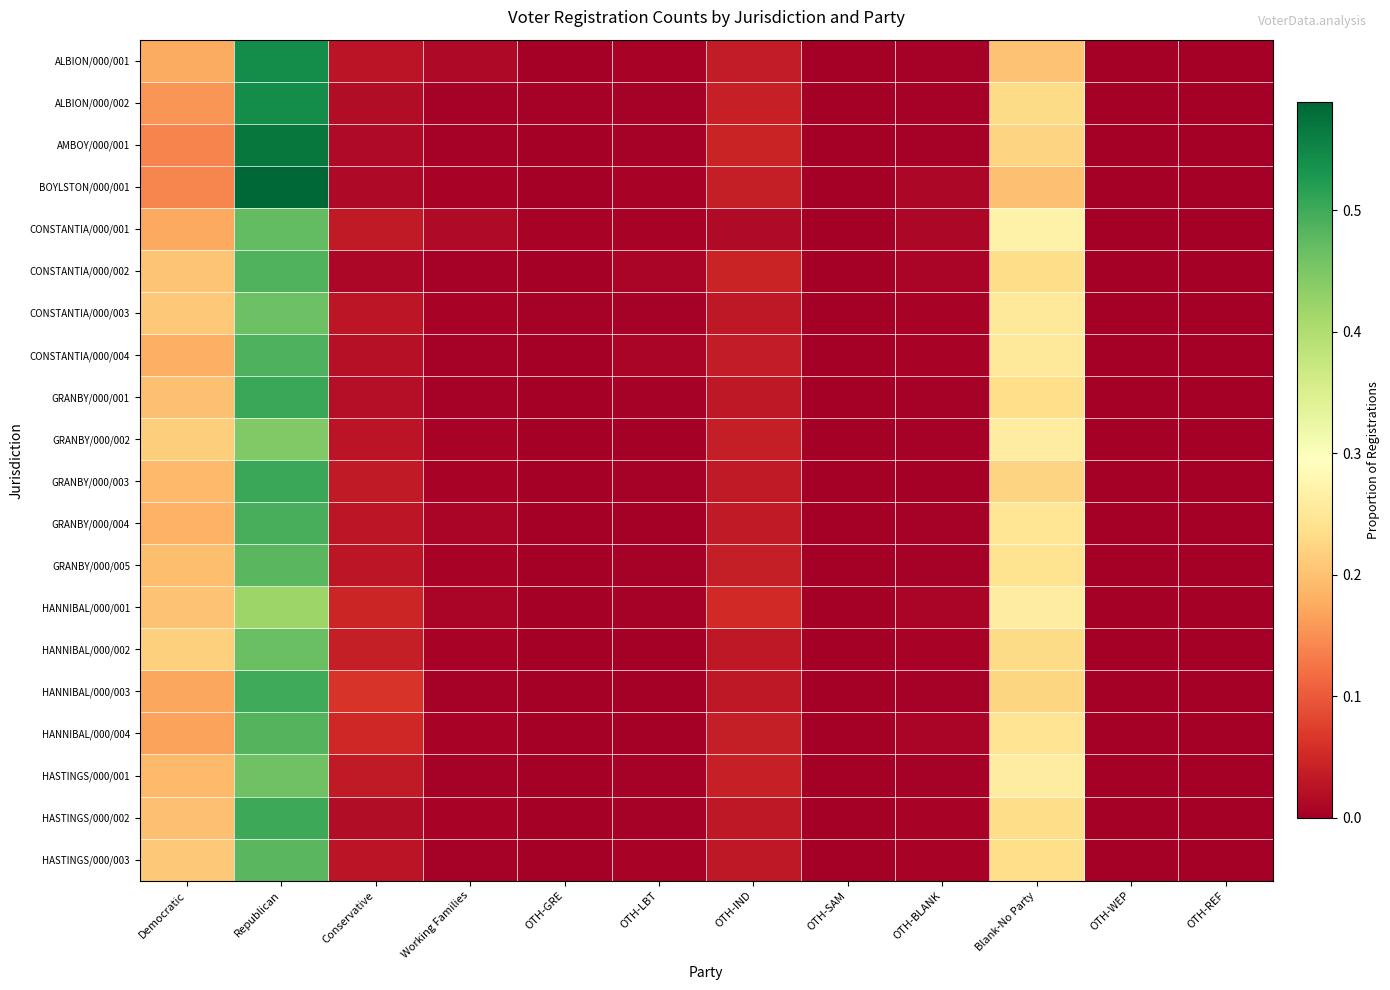

Reading left to right, transcribe all the data shown in this chart.

ALBION/000/001: Democratic=0.2	Republican=0.5	Conservative=0.0	Working Families=0.0	OTH-GRE=0.0	OTH-LBT=0.0	OTH-IND=0.0	OTH-SAM=0.0	OTH-BLANK=0.0	Blank-No Party=0.2	OTH-WEP=0.0	OTH-REF=0.0
ALBION/000/002: Democratic=0.2	Republican=0.5	Conservative=0.0	Working Families=0.0	OTH-GRE=0.0	OTH-LBT=0.0	OTH-IND=0.0	OTH-SAM=0.0	OTH-BLANK=0.0	Blank-No Party=0.2	OTH-WEP=0.0	OTH-REF=0.0
AMBOY/000/001: Democratic=0.1	Republican=0.6	Conservative=0.0	Working Families=0.0	OTH-GRE=0.0	OTH-LBT=0.0	OTH-IND=0.0	OTH-SAM=0.0	OTH-BLANK=0.0	Blank-No Party=0.2	OTH-WEP=0.0	OTH-REF=0.0
BOYLSTON/000/001: Democratic=0.1	Republican=0.6	Conservative=0.0	Working Families=0.0	OTH-GRE=0.0	OTH-LBT=0.0	OTH-IND=0.0	OTH-SAM=0.0	OTH-BLANK=0.0	Blank-No Party=0.2	OTH-WEP=0.0	OTH-REF=0.0
CONSTANTIA/000/001: Democratic=0.2	Republican=0.5	Conservative=0.0	Working Families=0.0	OTH-GRE=0.0	OTH-LBT=0.0	OTH-IND=0.0	OTH-SAM=0.0	OTH-BLANK=0.0	Blank-No Party=0.3	OTH-WEP=0.0	OTH-REF=0.0
CONSTANTIA/000/002: Democratic=0.2	Republican=0.5	Conservative=0.0	Working Families=0.0	OTH-GRE=0.0	OTH-LBT=0.0	OTH-IND=0.0	OTH-SAM=0.0	OTH-BLANK=0.0	Blank-No Party=0.2	OTH-WEP=0.0	OTH-REF=0.0
CONSTANTIA/000/003: Democratic=0.2	Republican=0.5	Conservative=0.0	Working Families=0.0	OTH-GRE=0.0	OTH-LBT=0.0	OTH-IND=0.0	OTH-SAM=0.0	OTH-BLANK=0.0	Blank-No Party=0.3	OTH-WEP=0.0	OTH-REF=0.0
CONSTANTIA/000/004: Democratic=0.2	Republican=0.5	Conservative=0.0	Working Families=0.0	OTH-GRE=0.0	OTH-LBT=0.0	OTH-IND=0.0	OTH-SAM=0.0	OTH-BLANK=0.0	Blank-No Party=0.3	OTH-WEP=0.0	OTH-REF=0.0
GRANBY/000/001: Democratic=0.2	Republican=0.5	Conservative=0.0	Working Families=0.0	OTH-GRE=0.0	OTH-LBT=0.0	OTH-IND=0.0	OTH-SAM=0.0	OTH-BLANK=0.0	Blank-No Party=0.2	OTH-WEP=0.0	OTH-REF=0.0
GRANBY/000/002: Democratic=0.2	Republican=0.4	Conservative=0.0	Working Families=0.0	OTH-GRE=0.0	OTH-LBT=0.0	OTH-IND=0.0	OTH-SAM=0.0	OTH-BLANK=0.0	Blank-No Party=0.3	OTH-WEP=0.0	OTH-REF=0.0
GRANBY/000/003: Democratic=0.2	Republican=0.5	Conservative=0.0	Working Families=0.0	OTH-GRE=0.0	OTH-LBT=0.0	OTH-IND=0.0	OTH-SAM=0.0	OTH-BLANK=0.0	Blank-No Party=0.2	OTH-WEP=0.0	OTH-REF=0.0
GRANBY/000/004: Democratic=0.2	Republican=0.5	Conservative=0.0	Working Families=0.0	OTH-GRE=0.0	OTH-LBT=0.0	OTH-IND=0.0	OTH-SAM=0.0	OTH-BLANK=0.0	Blank-No Party=0.2	OTH-WEP=0.0	OTH-REF=0.0
GRANBY/000/005: Democratic=0.2	Republican=0.5	Conservative=0.0	Working Families=0.0	OTH-GRE=0.0	OTH-LBT=0.0	OTH-IND=0.0	OTH-SAM=0.0	OTH-BLANK=0.0	Blank-No Party=0.2	OTH-WEP=0.0	OTH-REF=0.0
HANNIBAL/000/001: Democratic=0.2	Republican=0.4	Conservative=0.0	Working Families=0.0	OTH-GRE=0.0	OTH-LBT=0.0	OTH-IND=0.1	OTH-SAM=0.0	OTH-BLANK=0.0	Blank-No Party=0.3	OTH-WEP=0.0	OTH-REF=0.0
HANNIBAL/000/002: Democratic=0.2	Republican=0.5	Conservative=0.0	Working Families=0.0	OTH-GRE=0.0	OTH-LBT=0.0	OTH-IND=0.0	OTH-SAM=0.0	OTH-BLANK=0.0	Blank-No Party=0.2	OTH-WEP=0.0	OTH-REF=0.0
HANNIBAL/000/003: Democratic=0.2	Republican=0.5	Conservative=0.1	Working Families=0.0	OTH-GRE=0.0	OTH-LBT=0.0	OTH-IND=0.0	OTH-SAM=0.0	OTH-BLANK=0.0	Blank-No Party=0.2	OTH-WEP=0.0	OTH-REF=0.0
HANNIBAL/000/004: Democratic=0.2	Republican=0.5	Conservative=0.0	Working Families=0.0	OTH-GRE=0.0	OTH-LBT=0.0	OTH-IND=0.0	OTH-SAM=0.0	OTH-BLANK=0.0	Blank-No Party=0.2	OTH-WEP=0.0	OTH-REF=0.0
HASTINGS/000/001: Democratic=0.2	Republican=0.5	Conservative=0.0	Working Families=0.0	OTH-GRE=0.0	OTH-LBT=0.0	OTH-IND=0.0	OTH-SAM=0.0	OTH-BLANK=0.0	Blank-No Party=0.3	OTH-WEP=0.0	OTH-REF=0.0
HASTINGS/000/002: Democratic=0.2	Republican=0.5	Conservative=0.0	Working Families=0.0	OTH-GRE=0.0	OTH-LBT=0.0	OTH-IND=0.0	OTH-SAM=0.0	OTH-BLANK=0.0	Blank-No Party=0.2	OTH-WEP=0.0	OTH-REF=0.0
HASTINGS/000/003: Democratic=0.2	Republican=0.5	Conservative=0.0	Working Families=0.0	OTH-GRE=0.0	OTH-LBT=0.0	OTH-IND=0.0	OTH-SAM=0.0	OTH-BLANK=0.0	Blank-No Party=0.2	OTH-WEP=0.0	OTH-REF=0.0